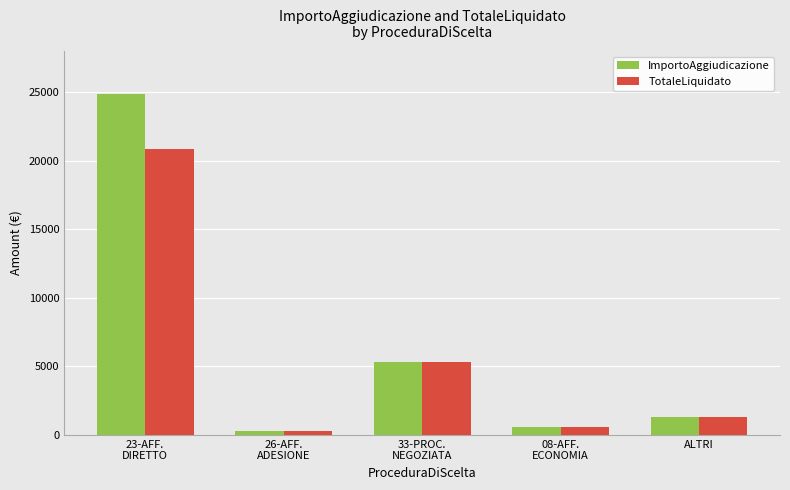

The ImportoAggiudicazione series shows 1300.0 at ALTRI. True or false?

True